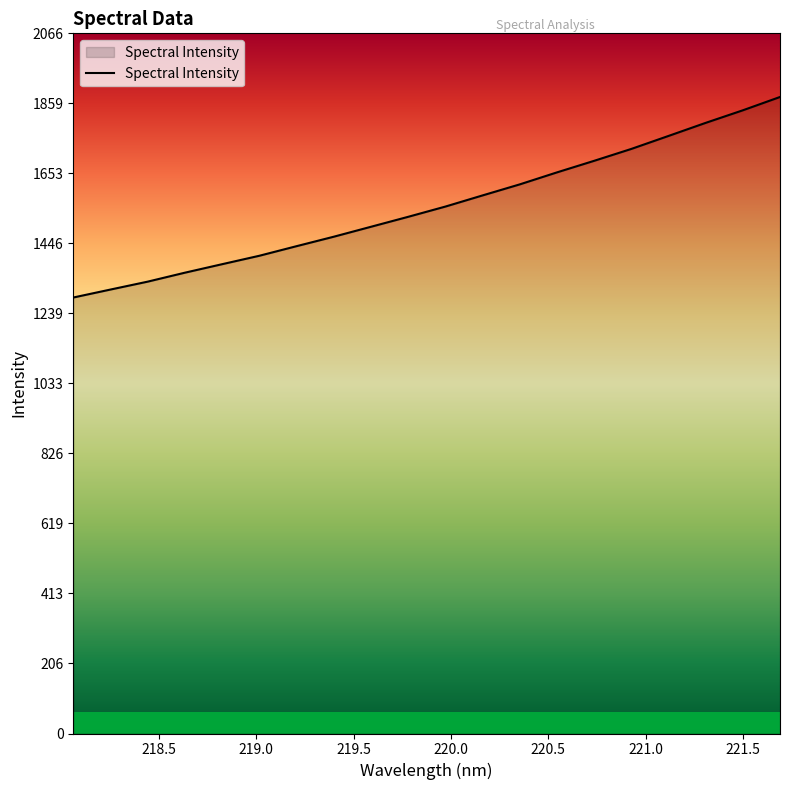

What is the minimum value shown in the chart?

1286.7